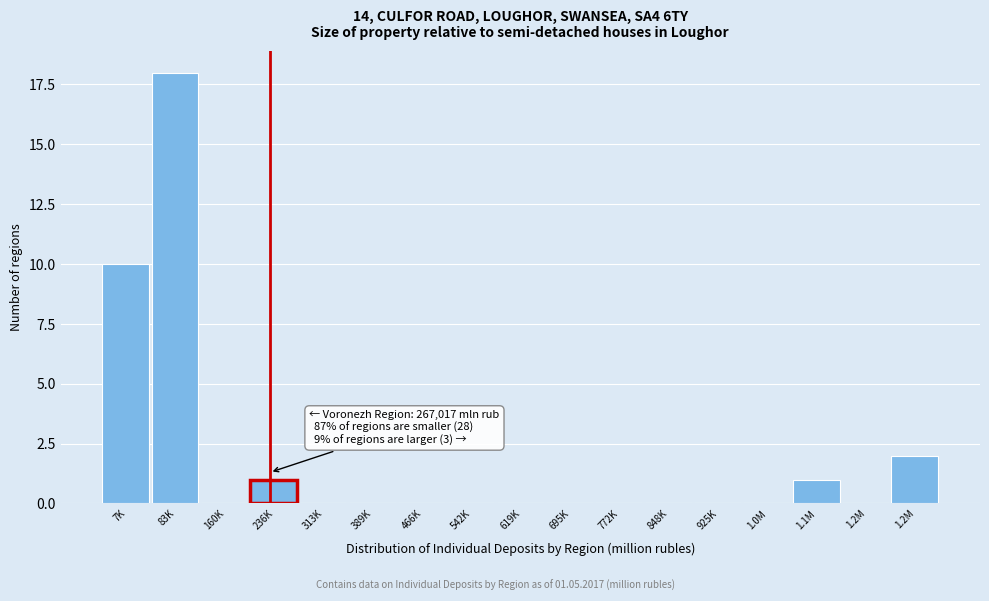

Count the number of categories in the chart.

17